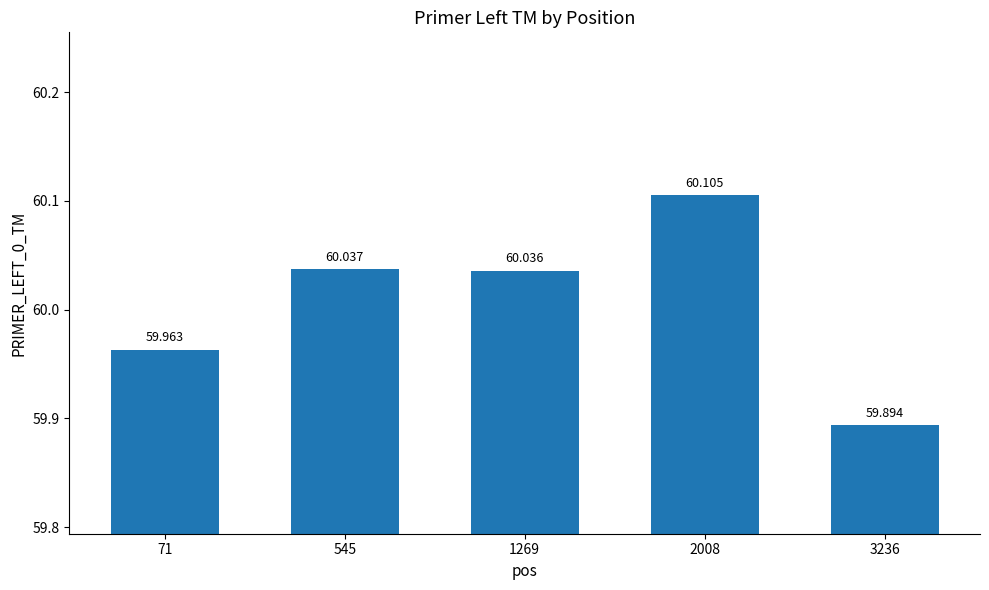

List the labels in order of value, smallest first.

3236, 71, 1269, 545, 2008